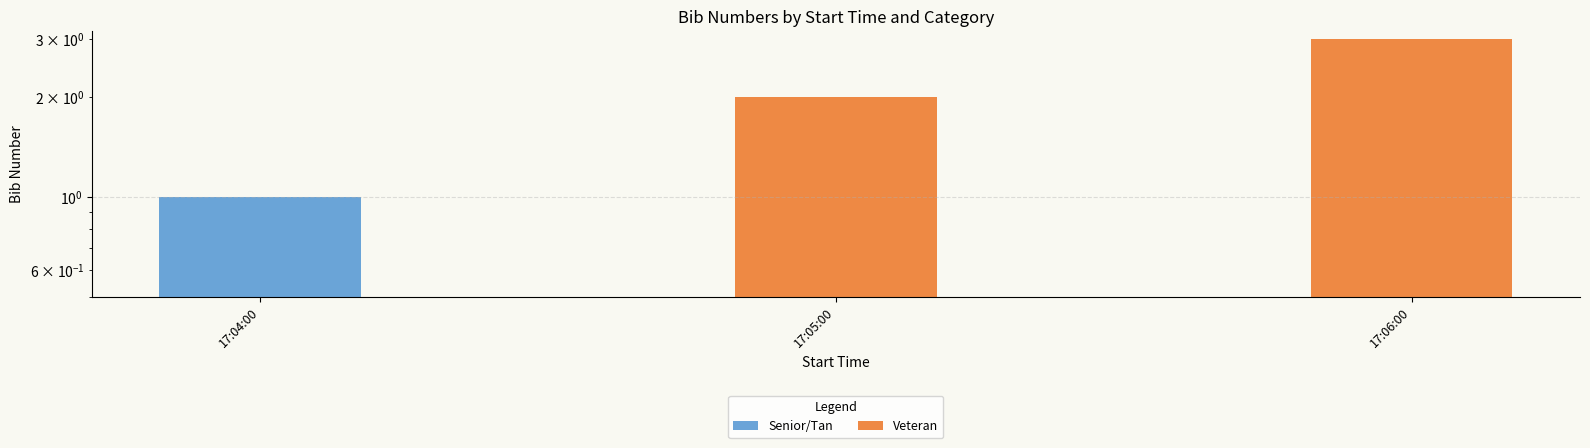

At which category is the sum across all series the highest?

17:06:00